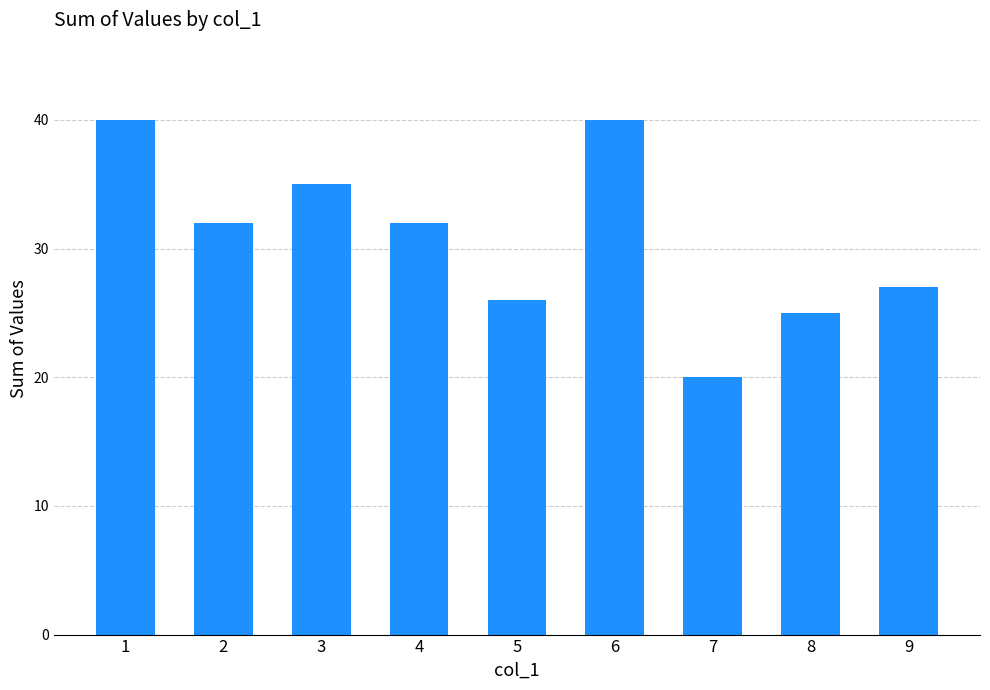

What is the difference between the maximum and second lowest values?

15